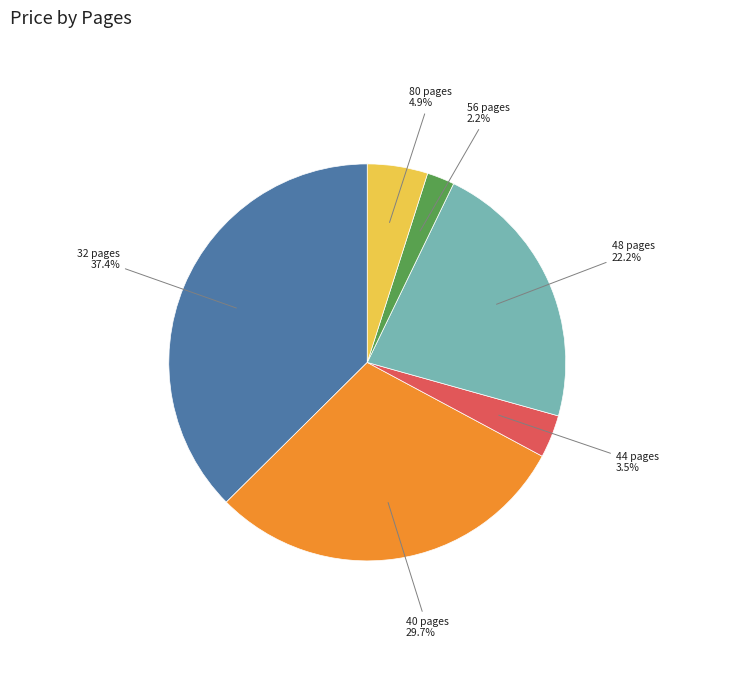

How much of the chart is everything except 56 pages?

97.8%